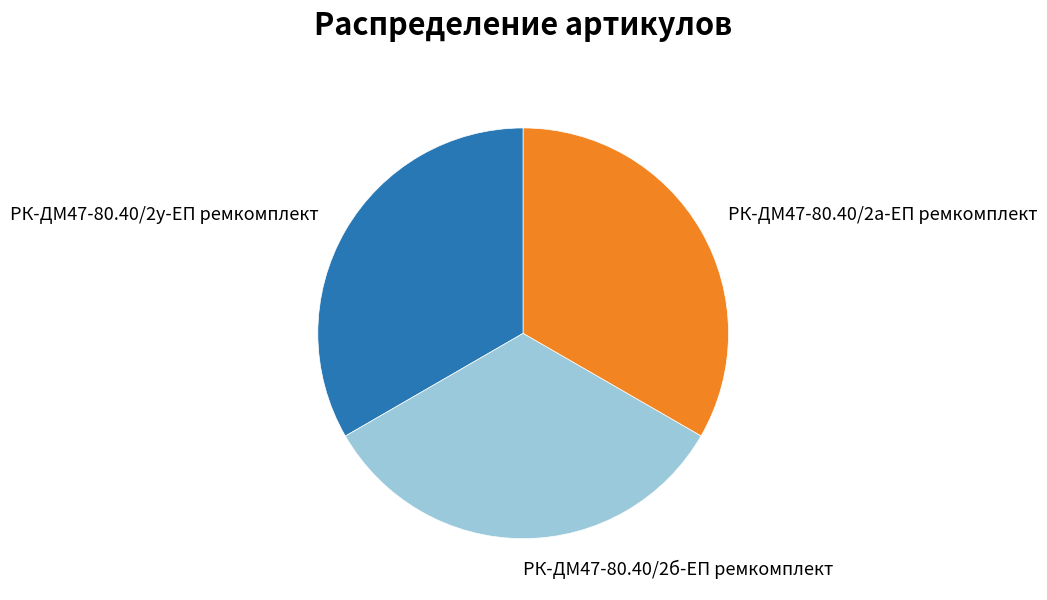

Is it true that РК-ДМ47-80.40/2а-ЕП ремкомплект is 33% of the pie?

True